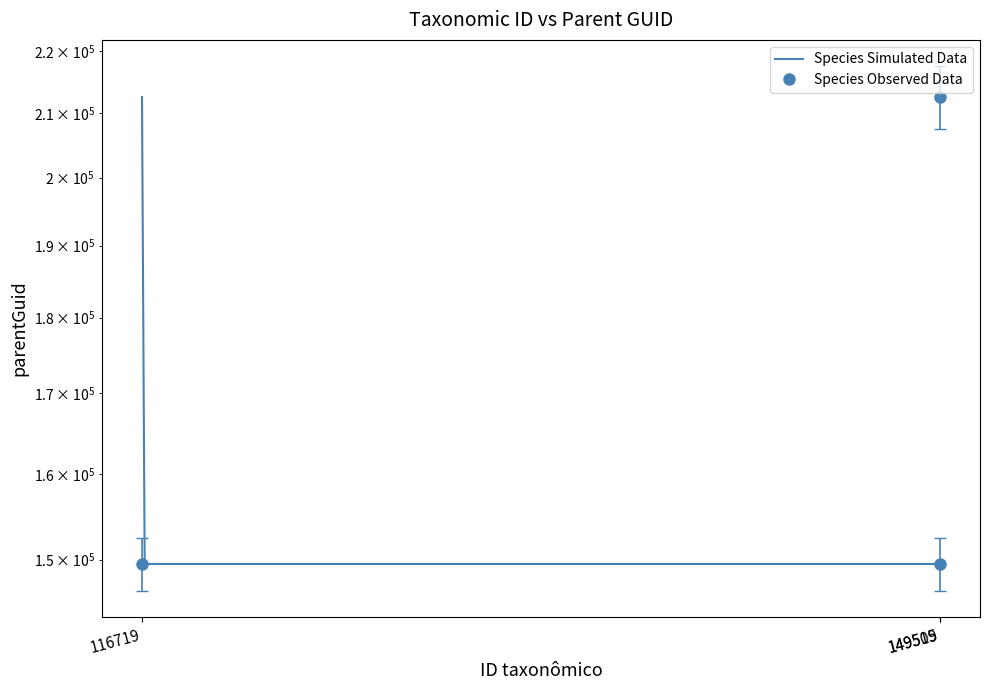

What is the sum of all values?

511534